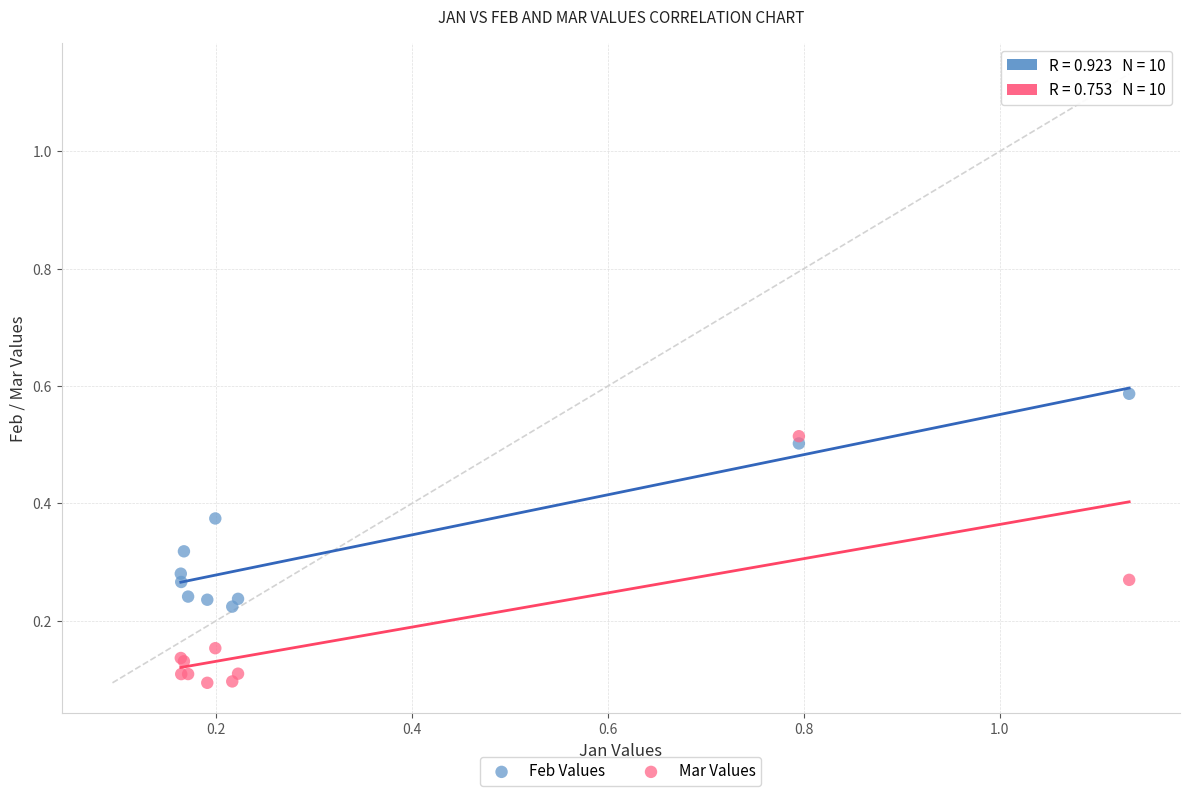

Which series contains the lowest Y value?

Mar Values